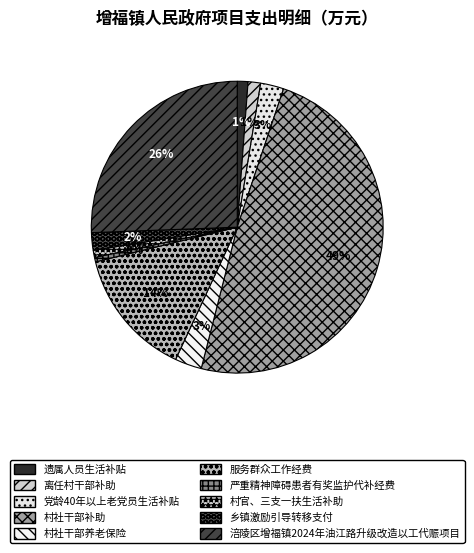

Does 村社干部补助 account for over 50% of the chart?

No